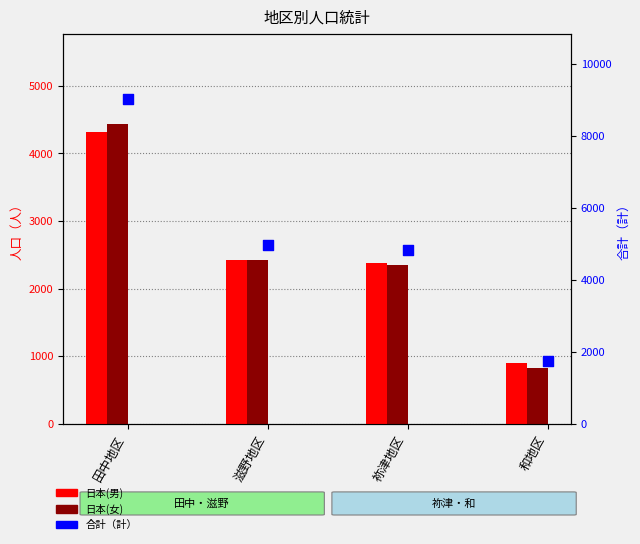

Which series contains the highest Y value?

合計（計）